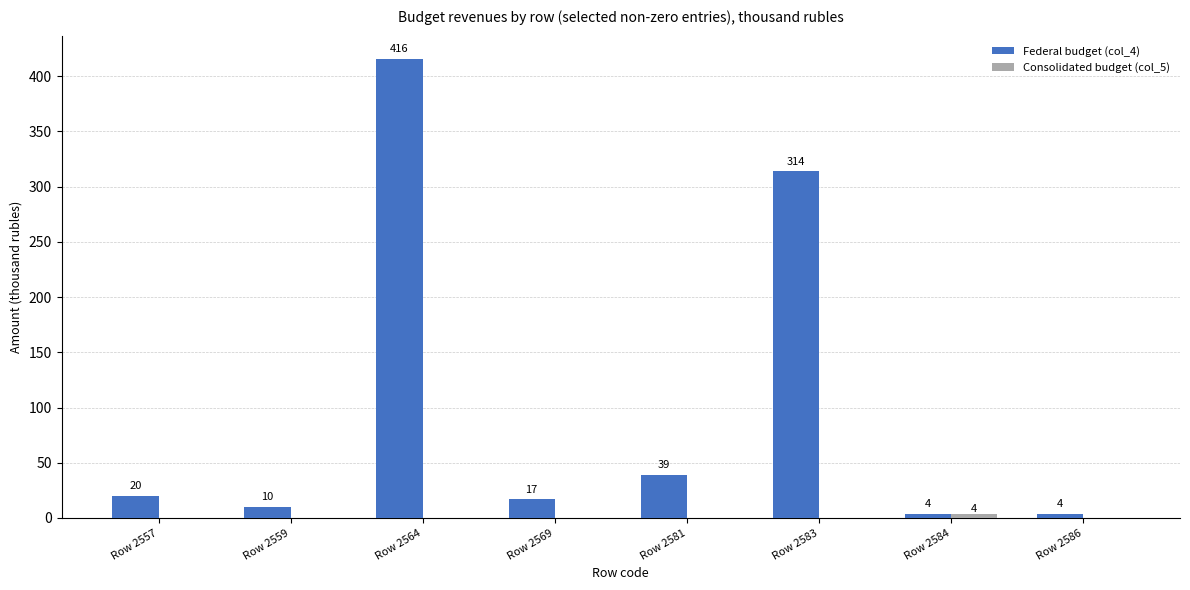

What is the spread (max minus min) of values at Row 2559?

10